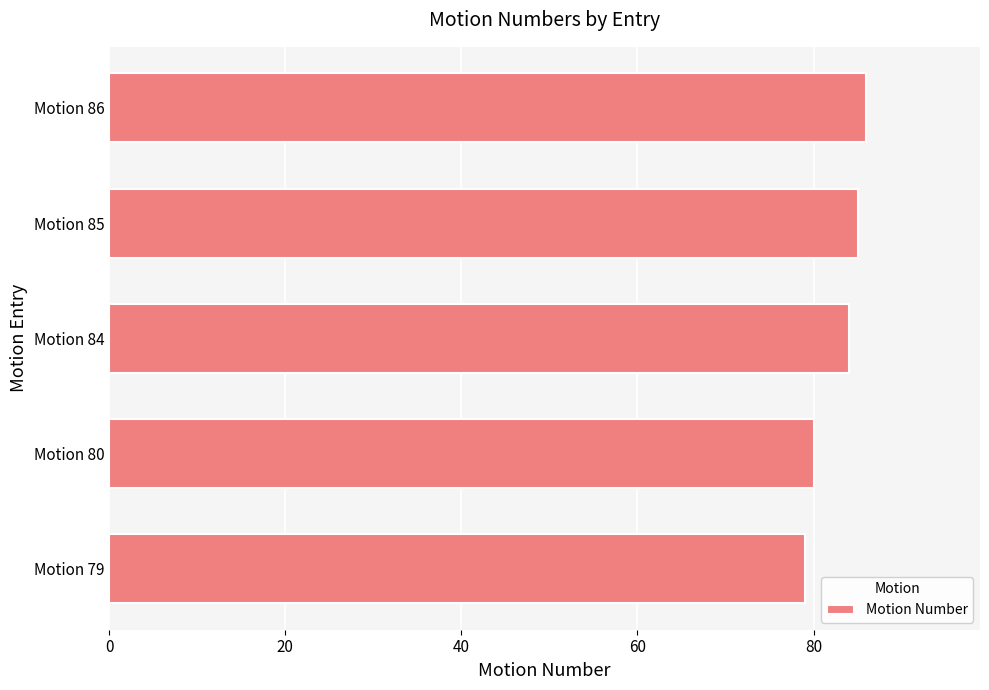

What is the maximum value shown in the chart?

86